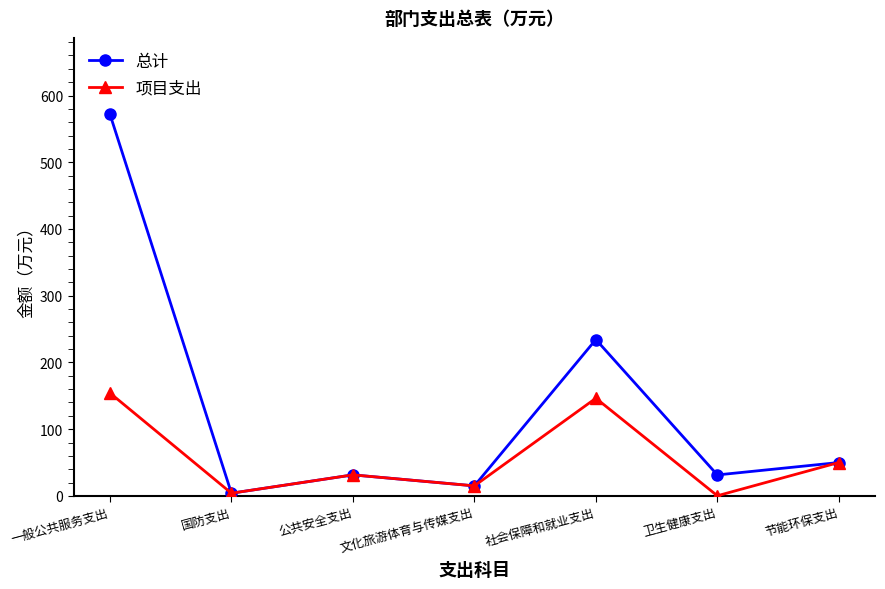

Is the value of 项目支出 at 公共安全支出 greater than the value of 总计 at 文化旅游体育与传媒支出?

Yes